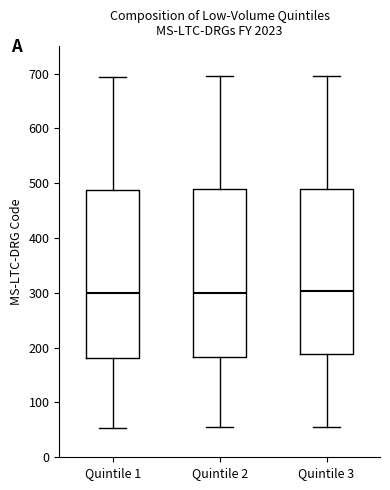

Where is the lower edge of the box for Quintile 3 on the y-axis? The values are not printed on the chart, so give them approximately, as read against the axis.

190